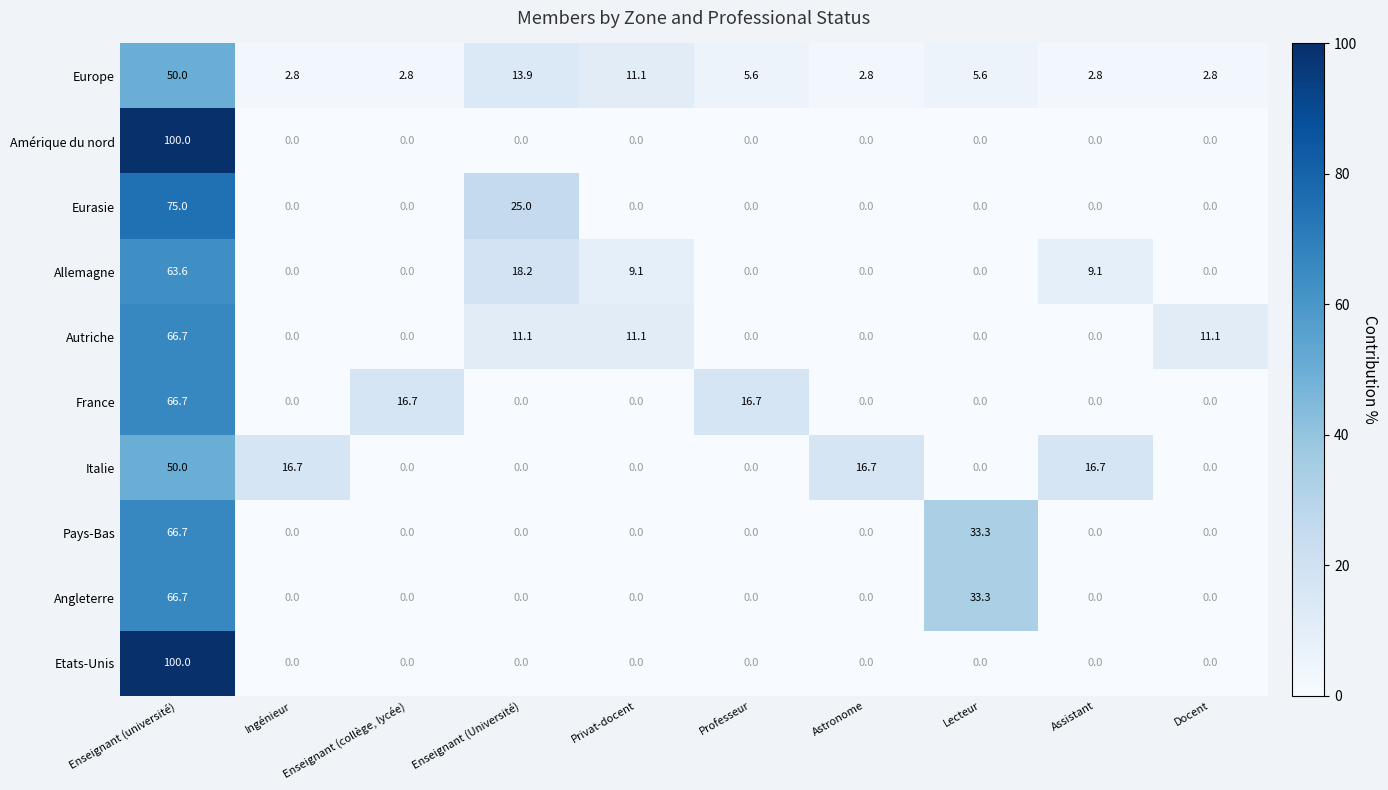

True or false: Amérique du nord has a value of 0.0 at Assistant.

True